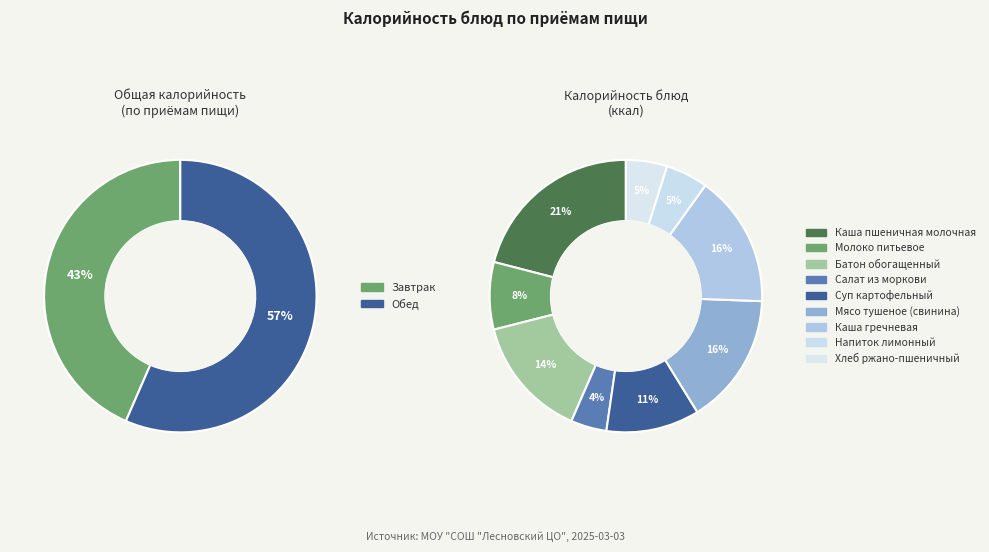

Which category has the biggest portion of the pie?

Каша пшеничная молочная